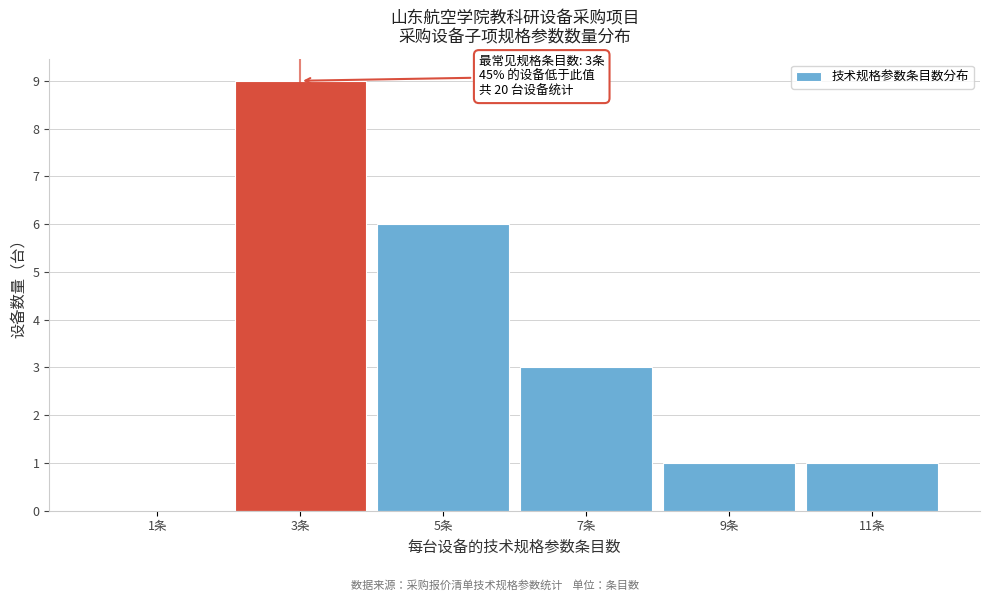

Reading left to right, what are all the values shown in this chart?

1条=0	3条=9	5条=6	7条=3	9条=1	11条=1